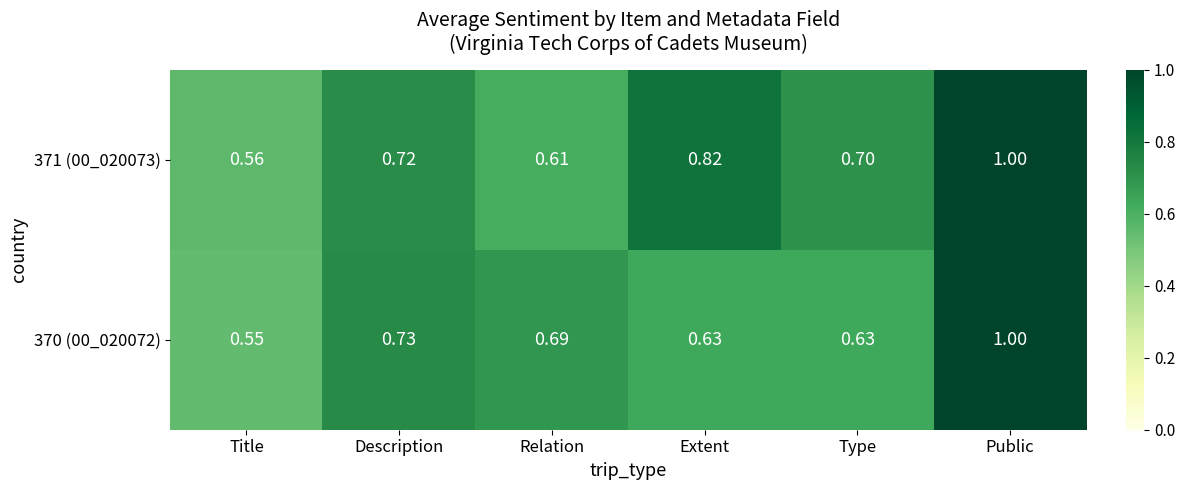

At which label is 371 (00_020073) closest to 0?

Title